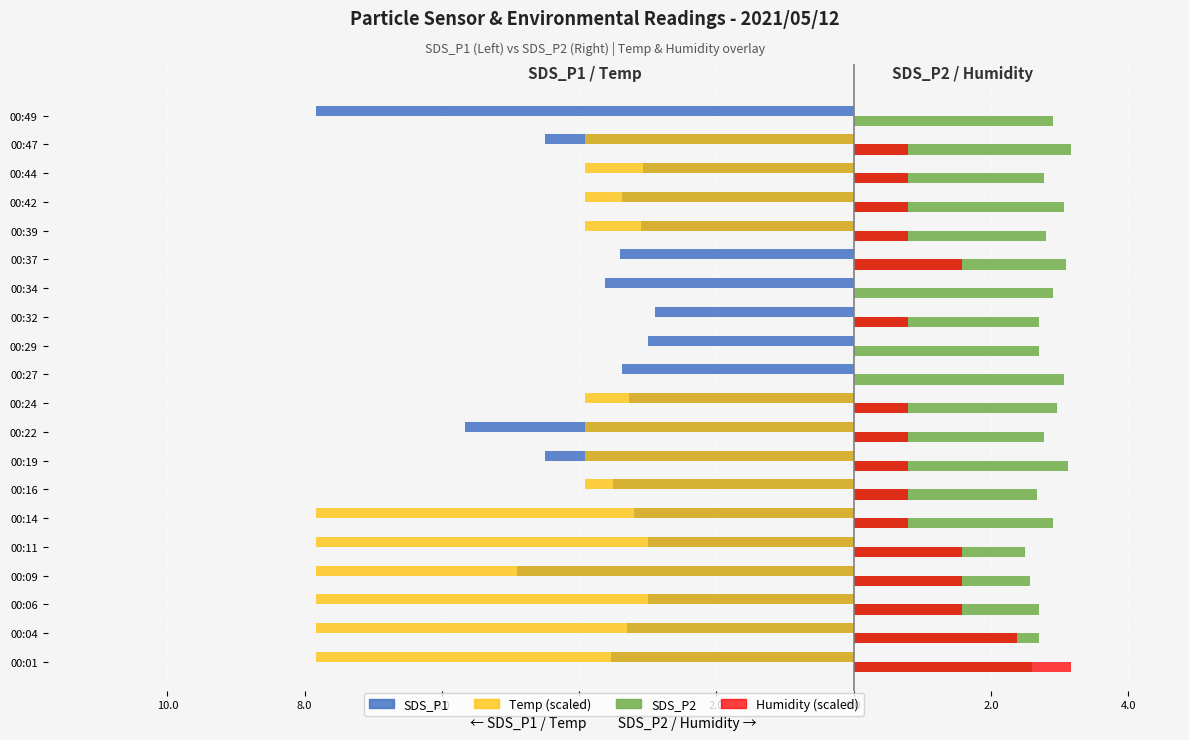

What are all the series names shown in the legend?

SDS_P1, Temp (scaled), SDS_P2, Humidity (scaled)